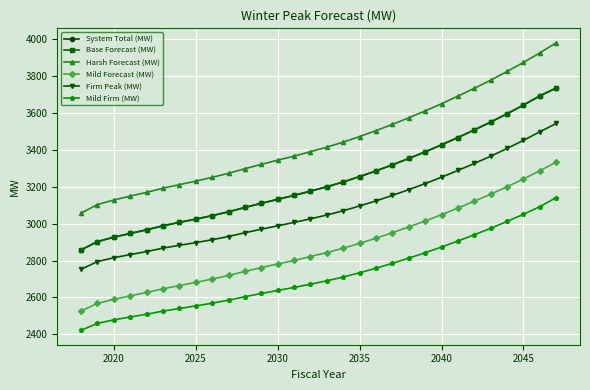

Does the chart have visible grid lines?

Yes